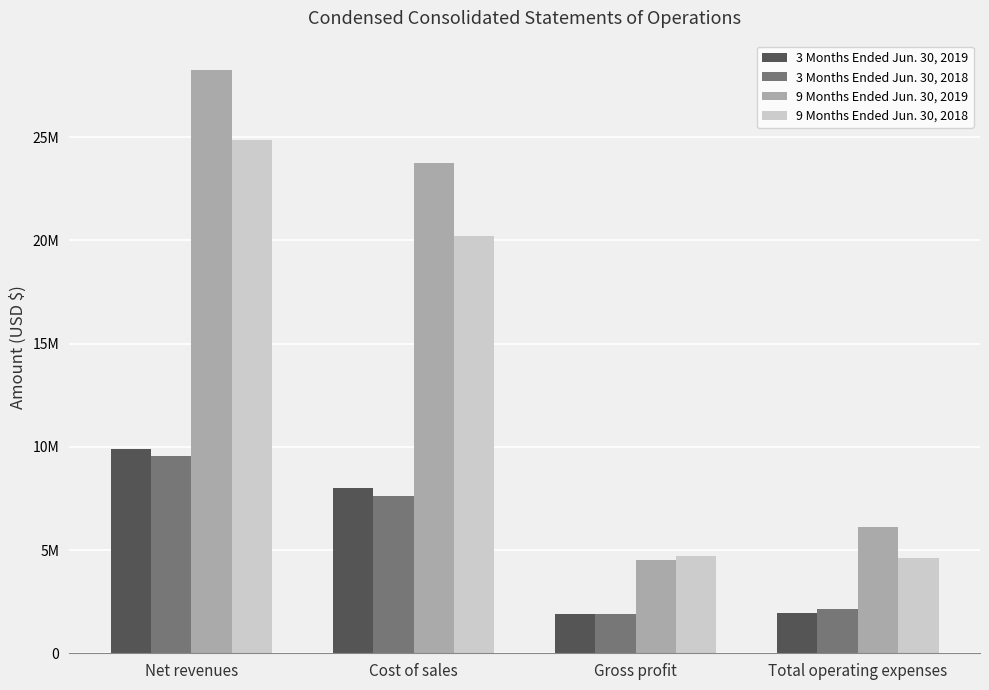

Reading right to left, transcribe all the data shown in this chart.

3 Months Ended Jun. 30, 2019: 1944321	1894454	8014998	9909452
3 Months Ended Jun. 30, 2018: 2124169	1913693	7625846	9539539
9 Months Ended Jun. 30, 2019: 6113795	4508340	23756862	28265202
9 Months Ended Jun. 30, 2018: 4618718	4691379	20197054	24888433